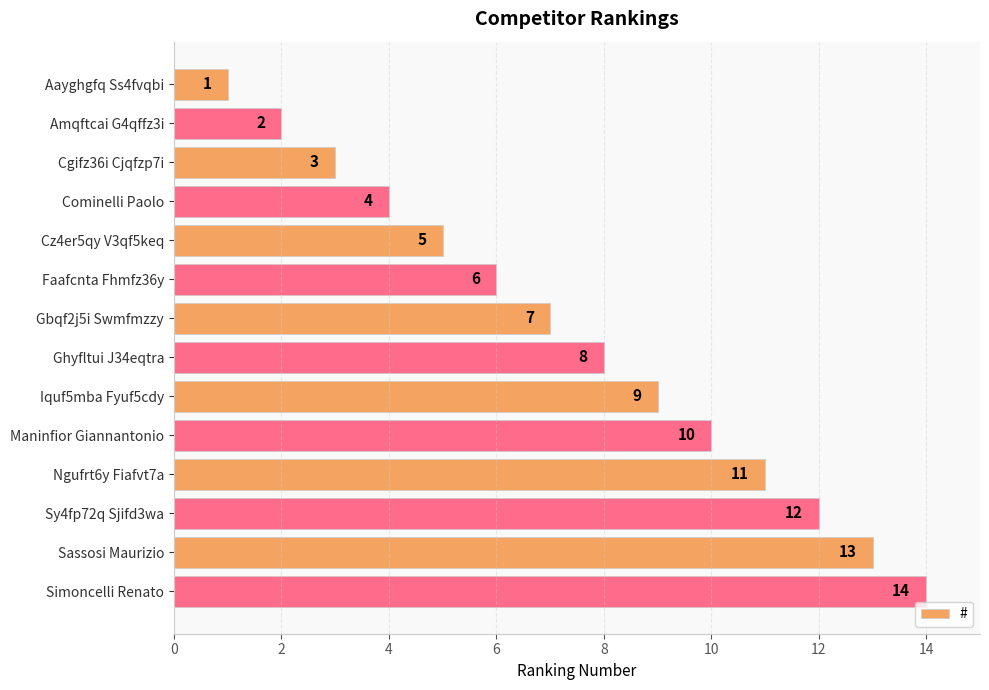

How many distinct data groups are displayed?

1